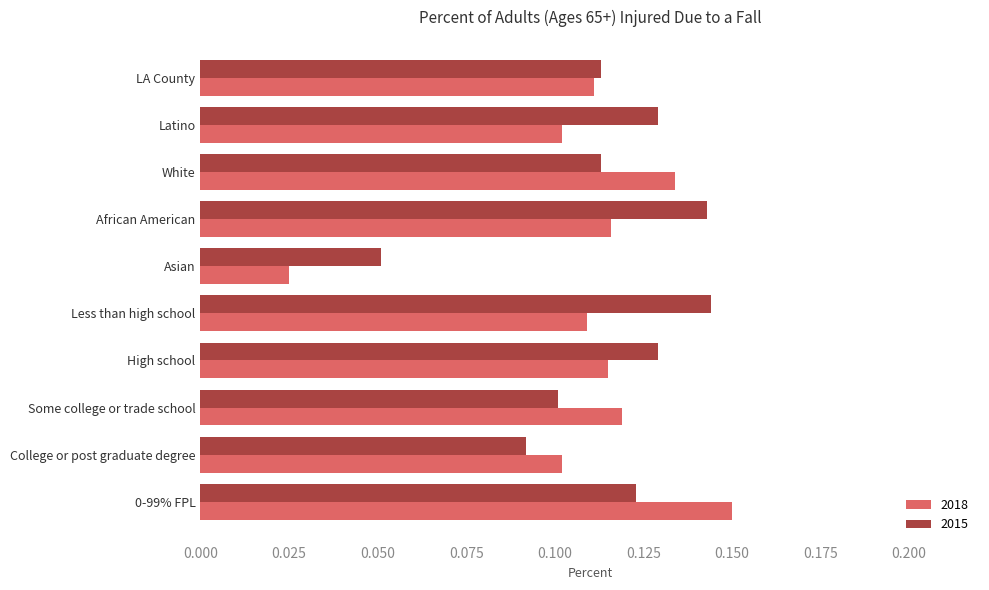

Rank the series at Less than high school from lowest to highest value.

2018, 2015